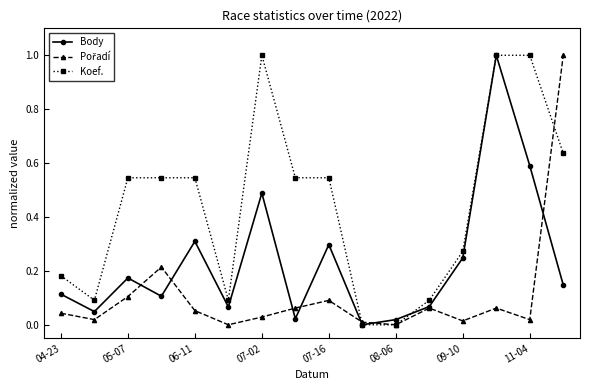

What is the maximum value for Body?

1.0